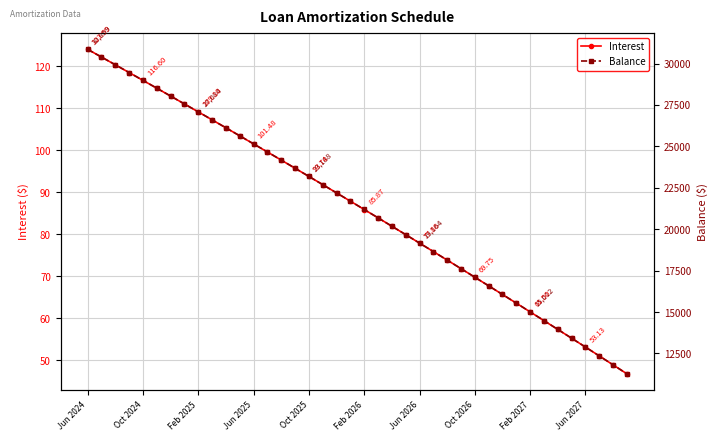

At how many categories does at least one series exceed 3829?

40